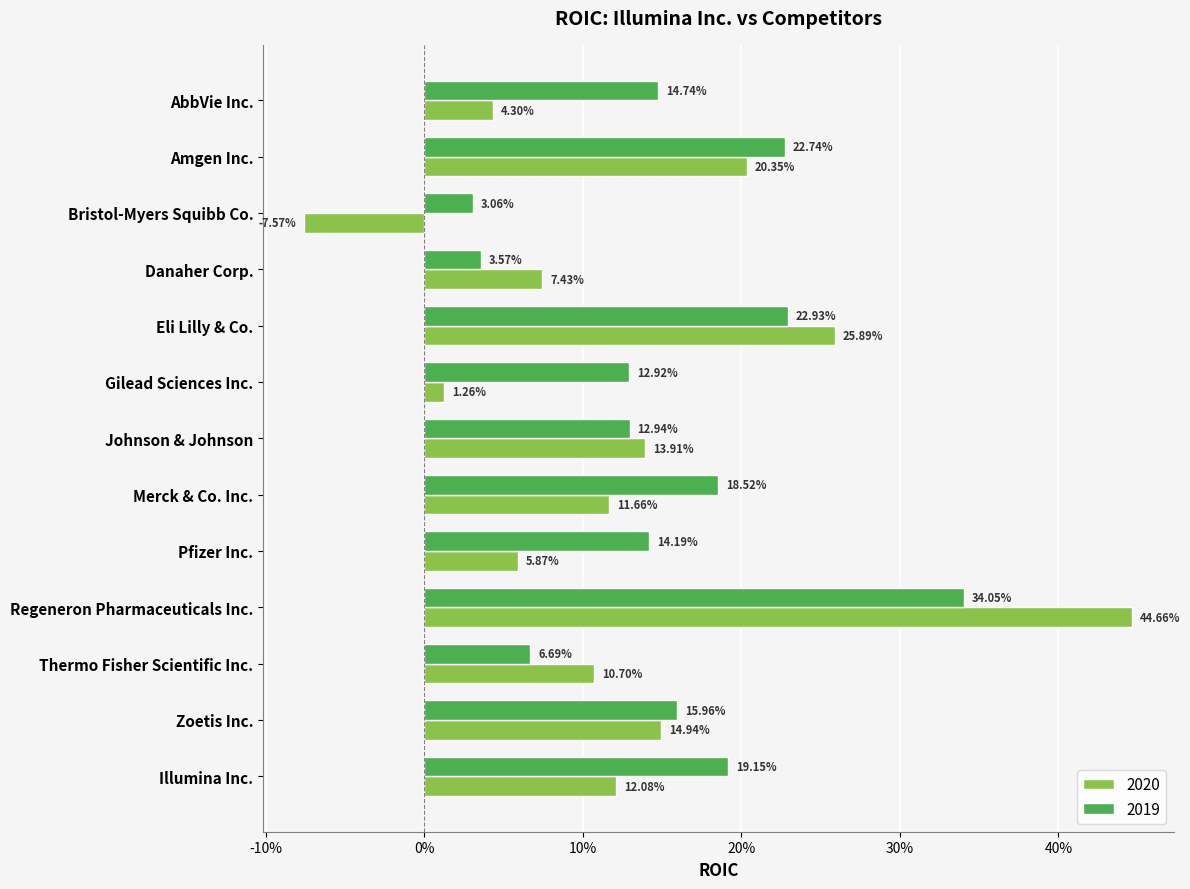

Reading left to right, list all the values displayed in this chart.

2020: 0.0	0.2	-0.1	0.1	0.3	0.0	0.1	0.1	0.1	0.4	0.1	0.1	0.1
2019: 0.1	0.2	0.0	0.0	0.2	0.1	0.1	0.2	0.1	0.3	0.1	0.2	0.2